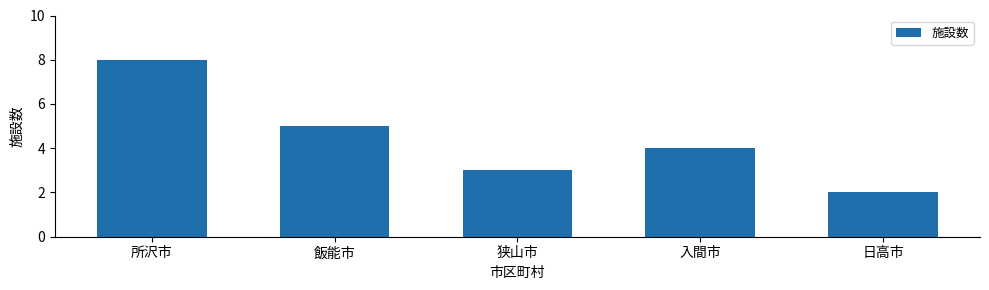

At which category does the chart reach its minimum across all series?

日高市